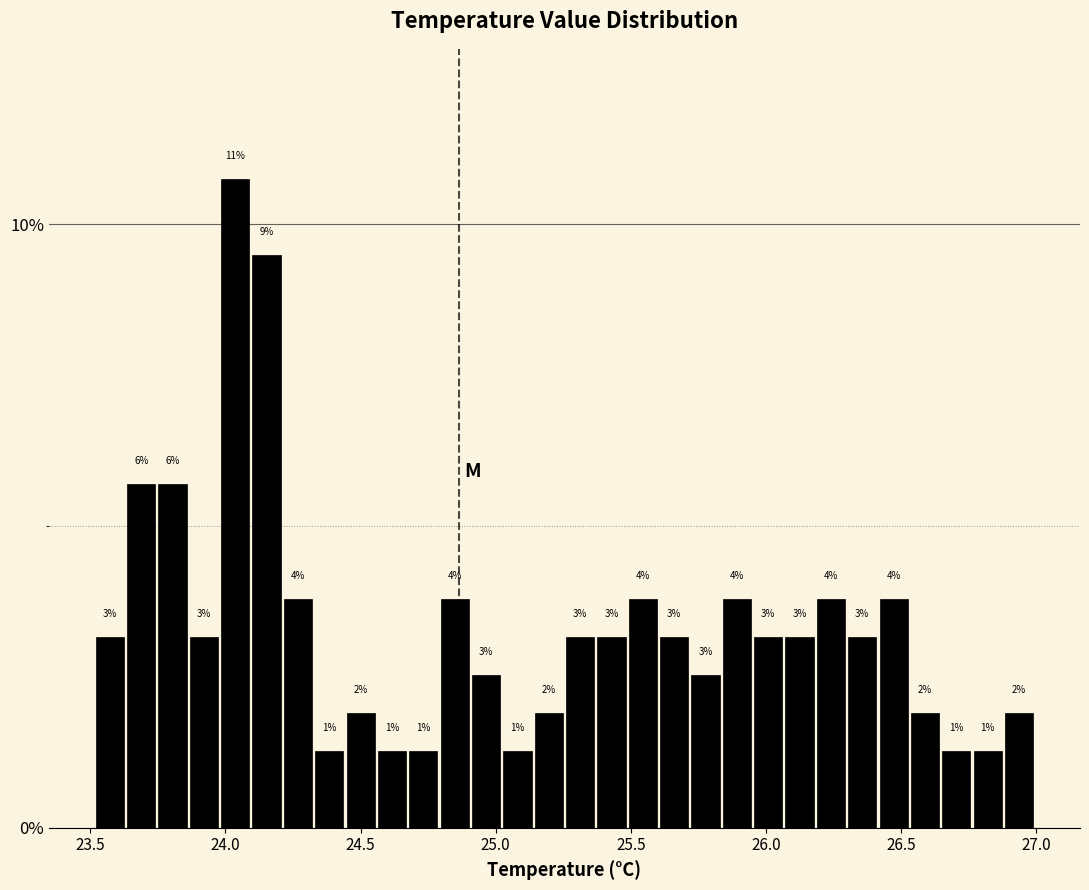

Read against the x-axis, roughly where is the centre of the tallest bar?

24.05